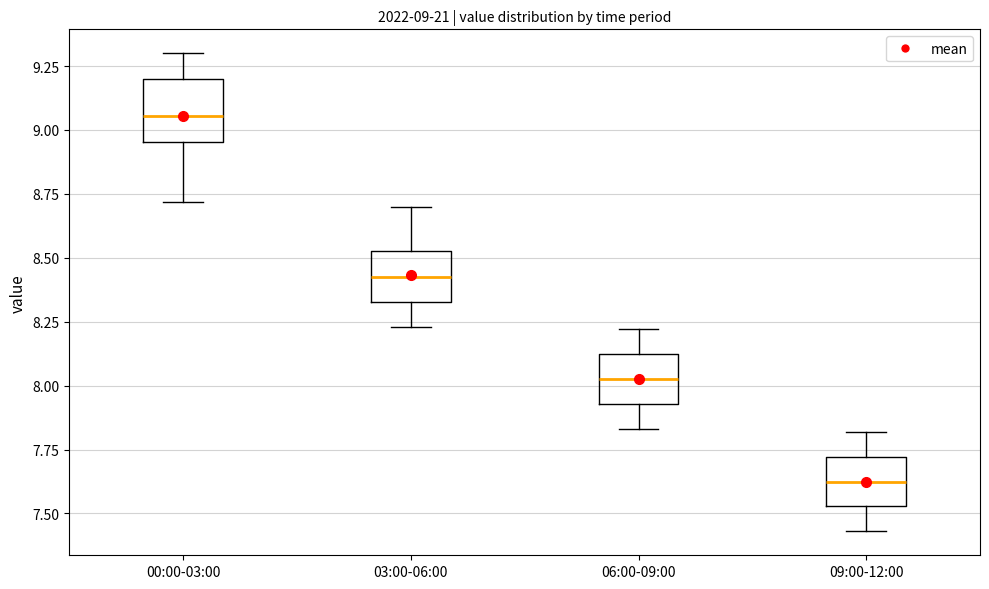

Which box has the highest median line?

00:00-03:00